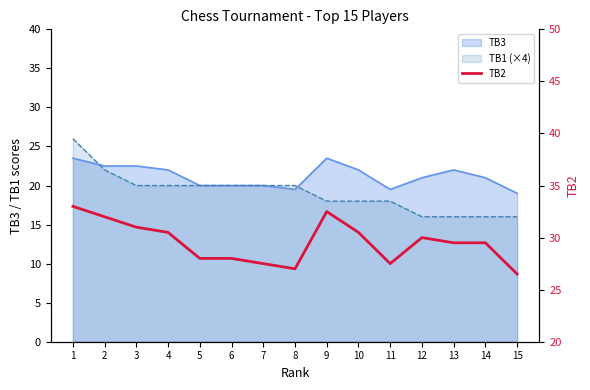

Which label corresponds to the smallest value in the chart?

15